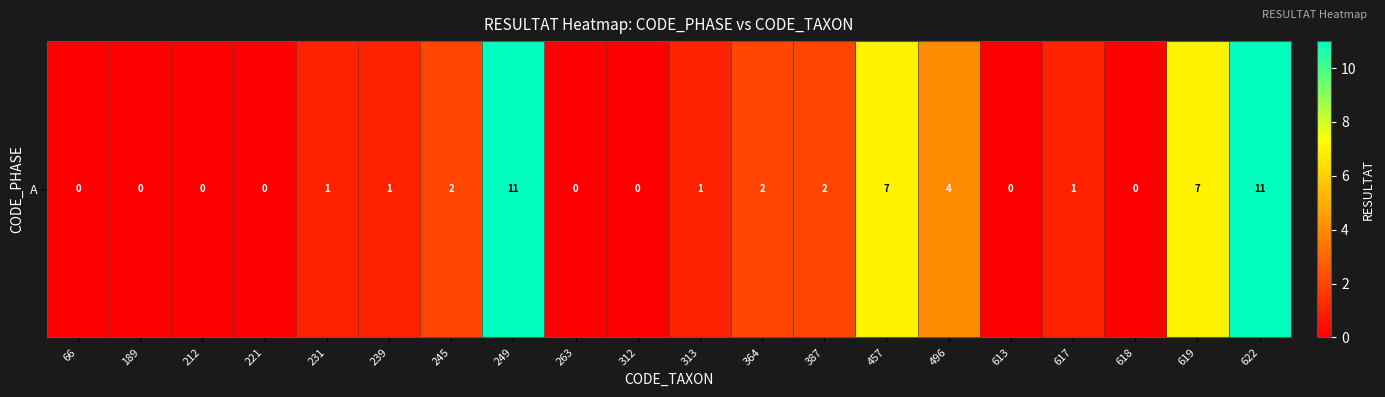

The value at 617 is 0. True or false?

False